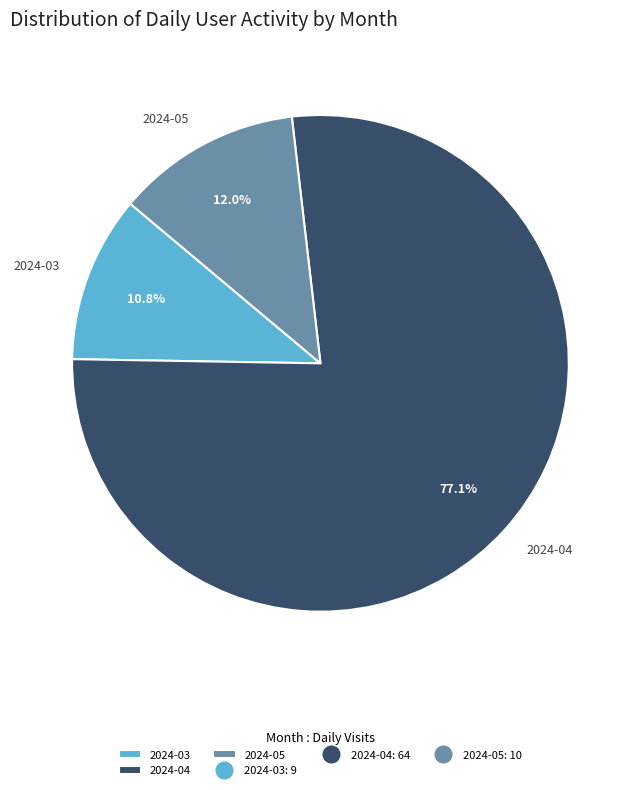

Which slice is the smallest?

2024-03